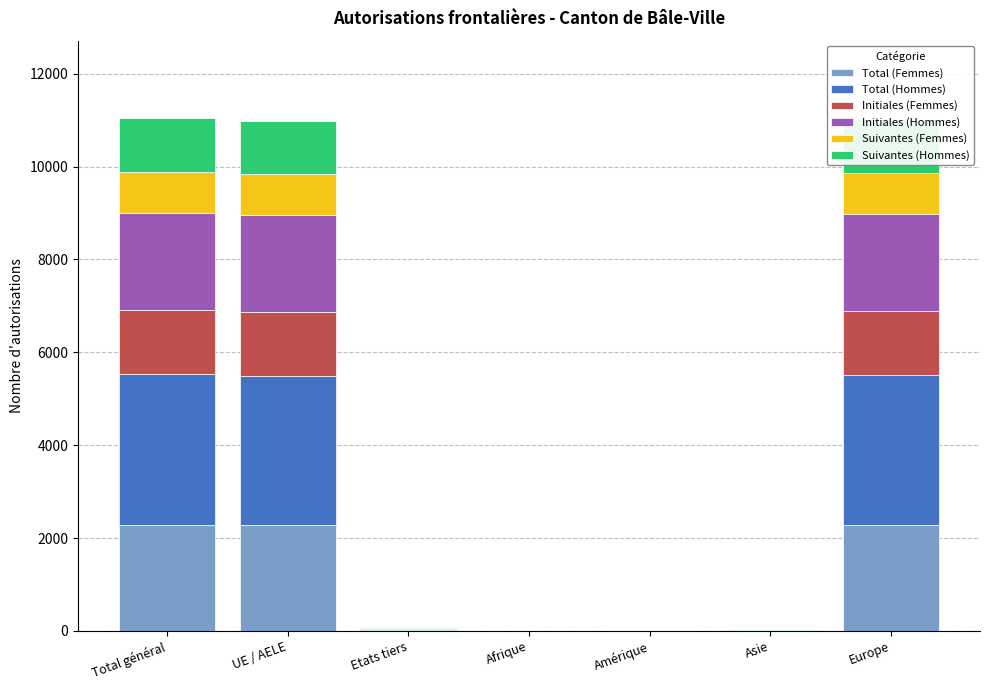

What is the total value across all series at Europe?

11022